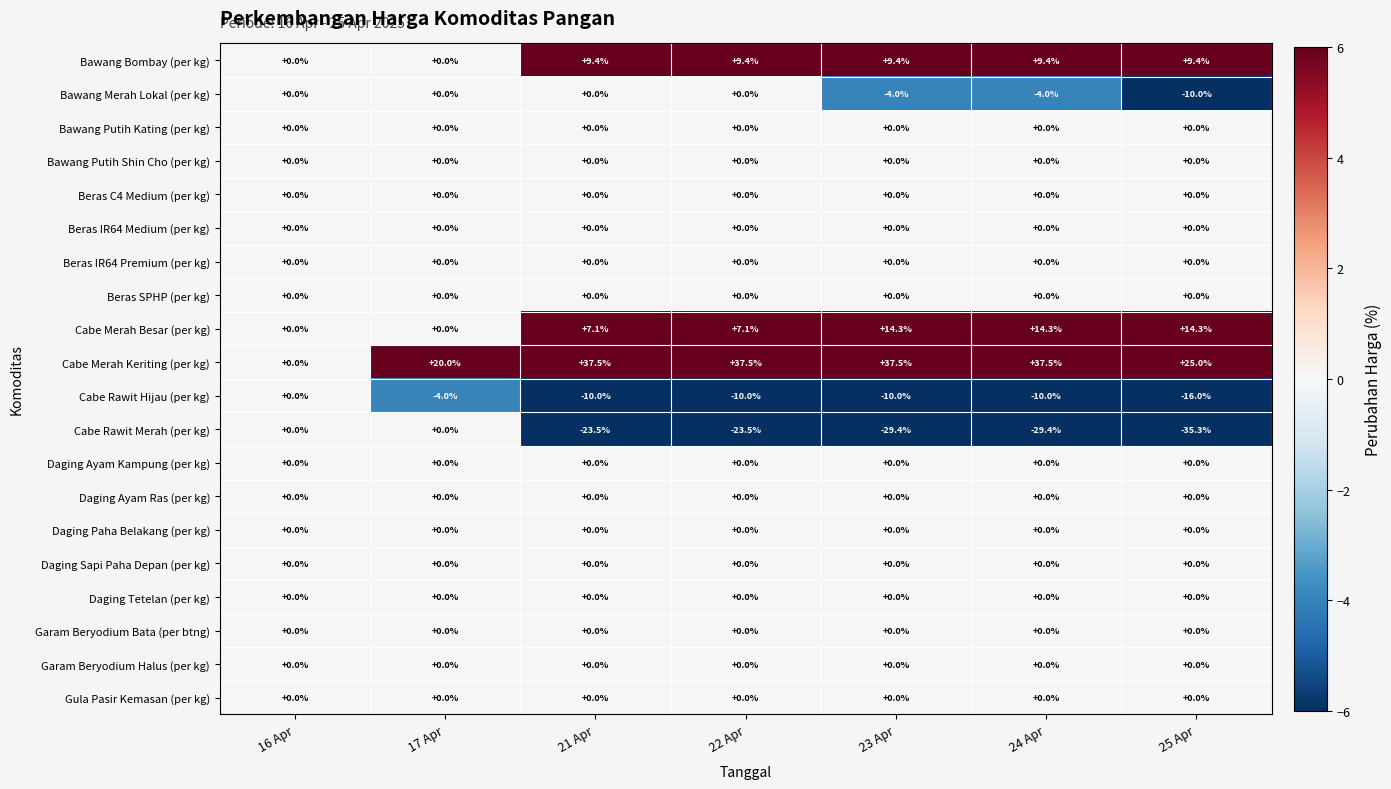

At which category does the chart reach its minimum across all series?

25 Apr